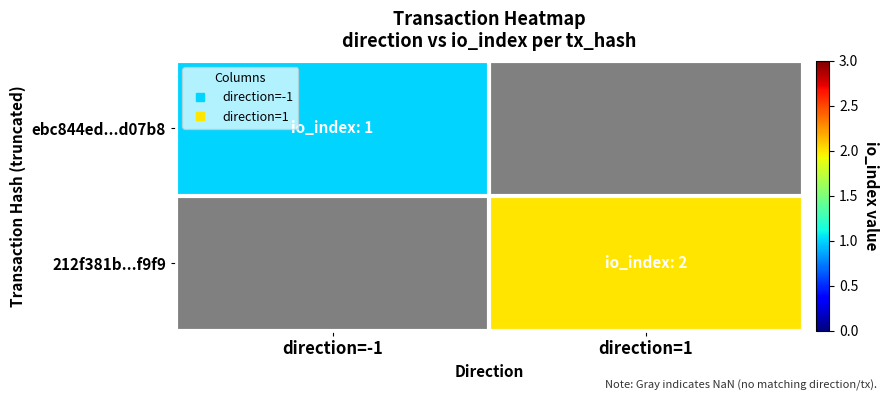

How many positive values does the 212f381b...f9f9 series have?

1